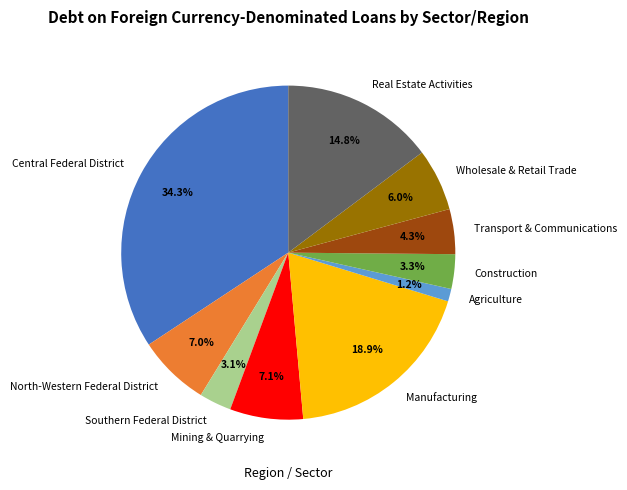

Combined, do Mining & Quarrying and Central Federal District account for over 50%?

No